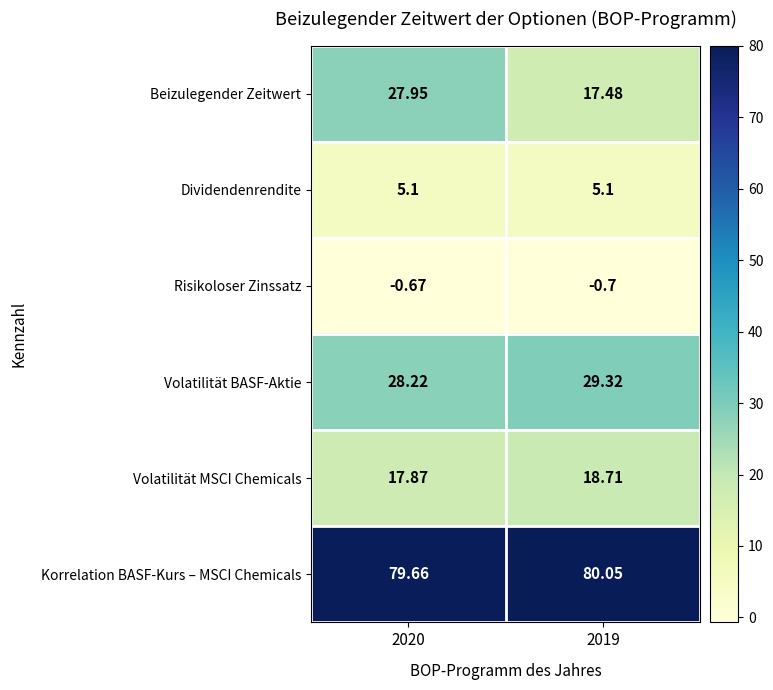

List the series in order of their peak value, lowest first.

Risikoloser Zinssatz, Dividendenrendite, Volatilität MSCI Chemicals, Beizulegender Zeitwert, Volatilität BASF-Aktie, Korrelation BASF-Kurs – MSCI Chemicals